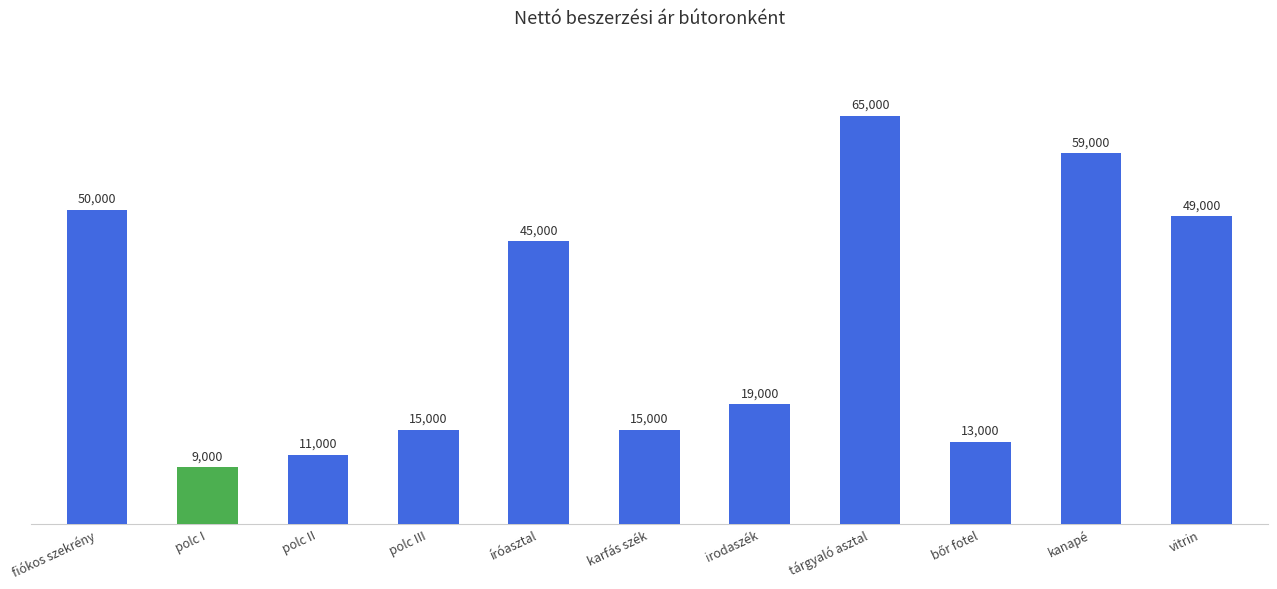

Reading right to left, list all the values displayed in this chart.

49000	59000	13000	65000	19000	15000	45000	15000	11000	9000	50000